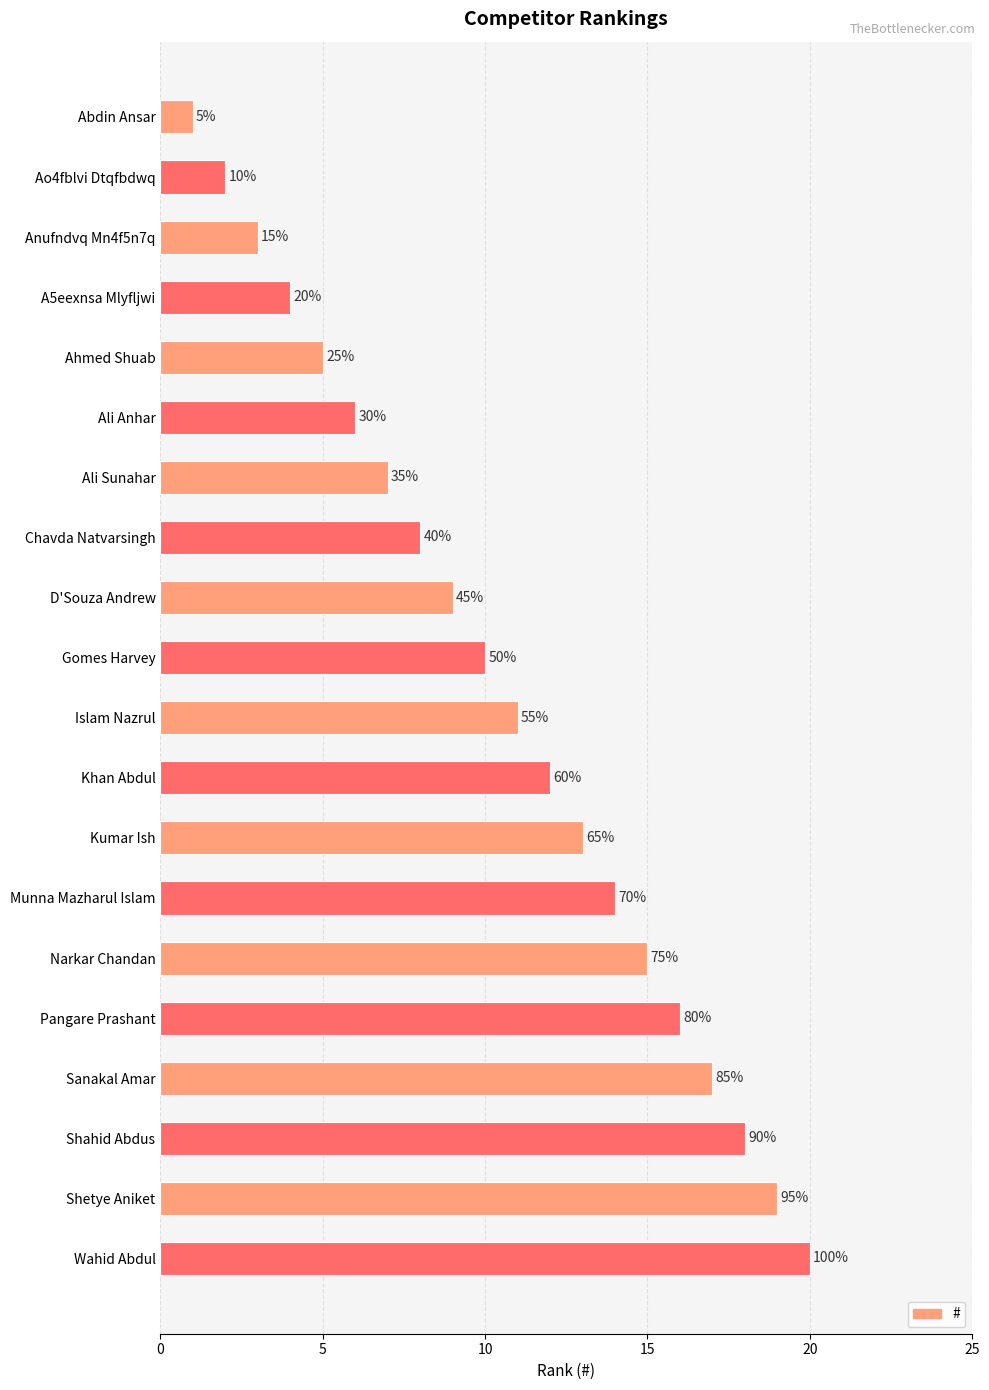

How many bars are there in total?

20